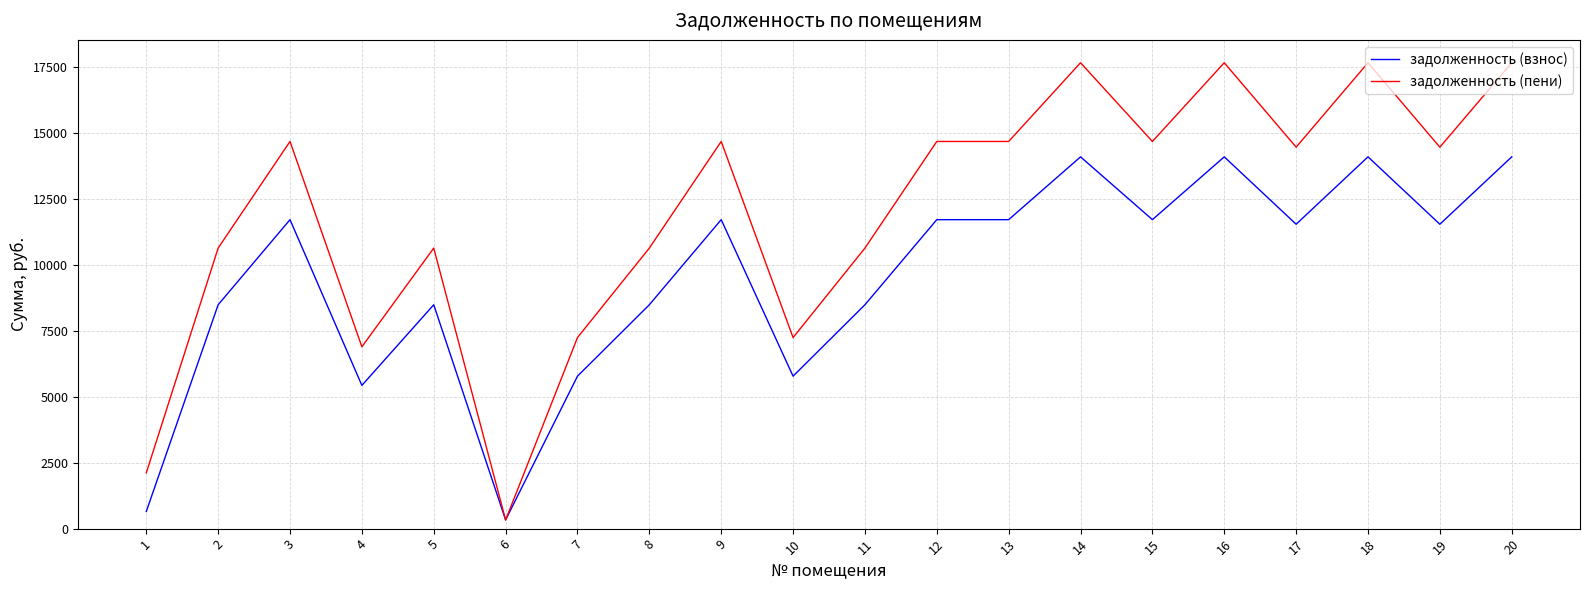

Is this an area chart (filled region under the line)?

No